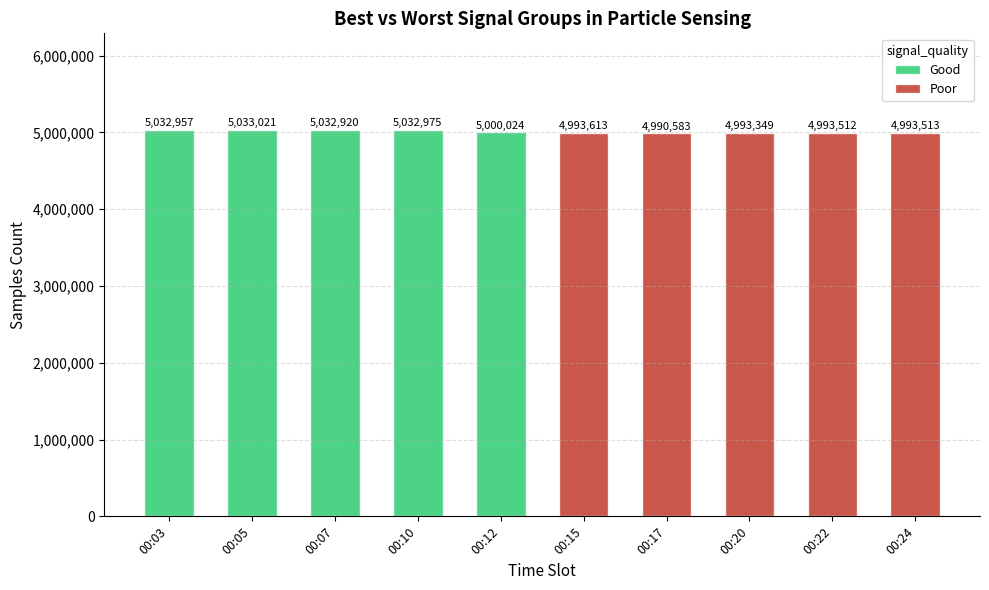

Which series has the largest range (max minus min)?

Good